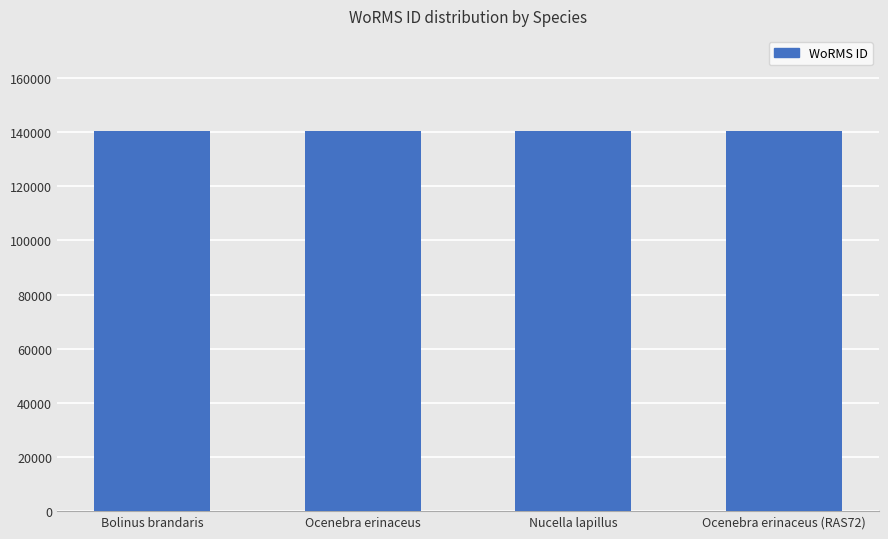

Are the bars horizontal?

No